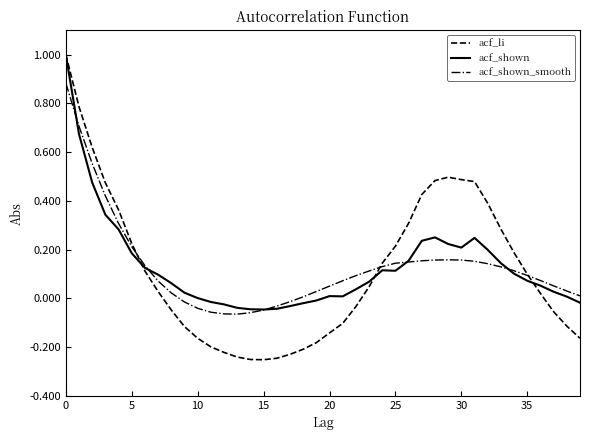

What is the maximum value for acf_shown?

1.0